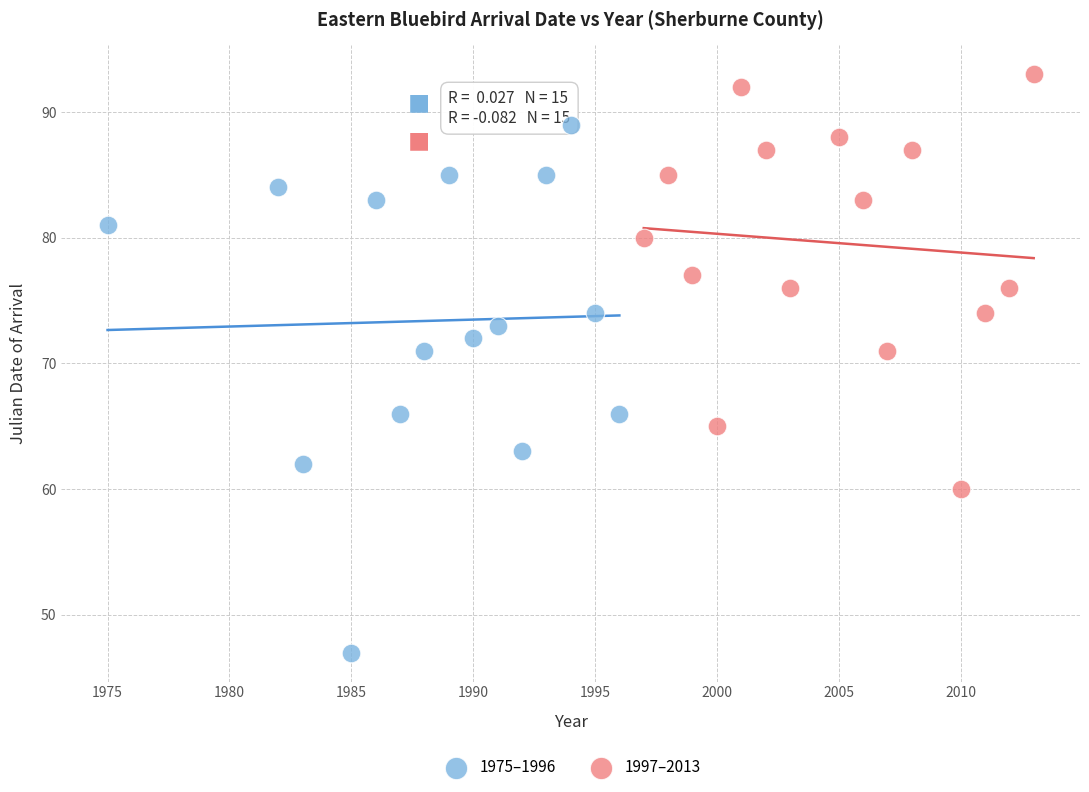

What are all the series names shown in the legend?

1975–1996, 1997–2013